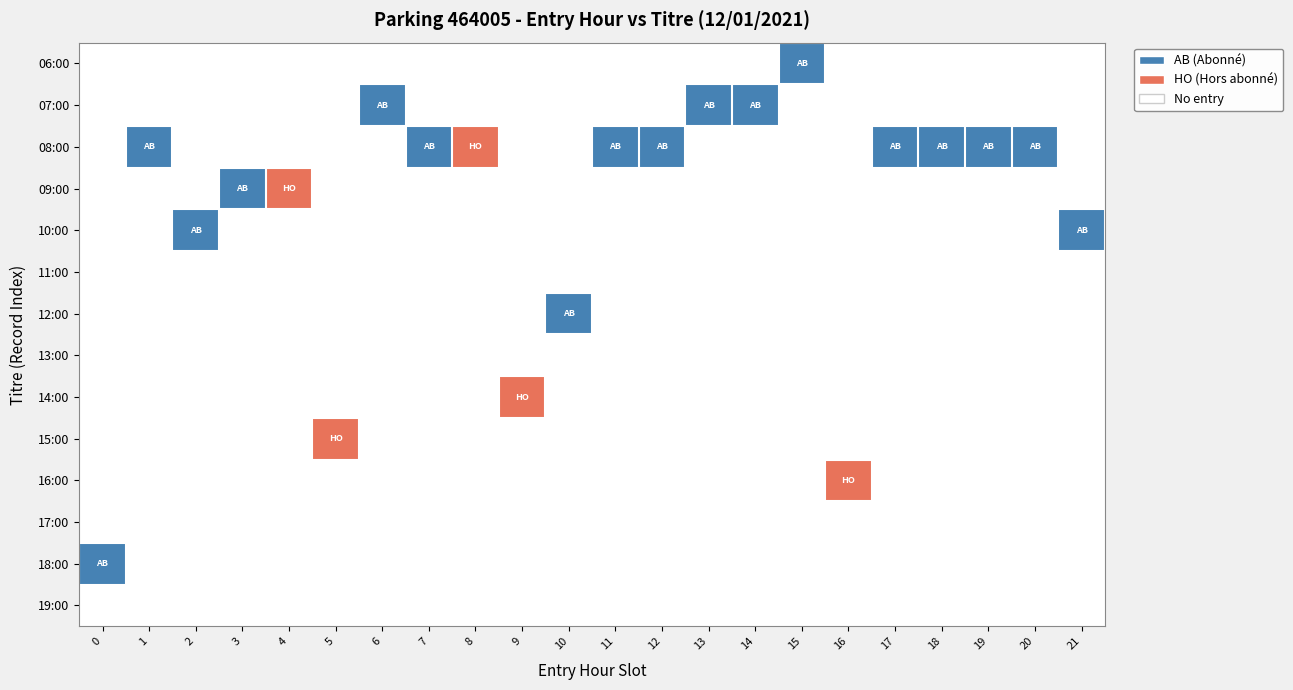

Reading left to right, transcribe all the data shown in this chart.

06:00: 0=0	1=0	2=0	3=0	4=0	5=0	6=0	7=0	8=0	9=0	10=0	11=0	12=0	13=0	14=0	15=1	16=0	17=0	18=0	19=0	20=0	21=0
07:00: 0=0	1=0	2=0	3=0	4=0	5=0	6=1	7=0	8=0	9=0	10=0	11=0	12=0	13=1	14=1	15=0	16=0	17=0	18=0	19=0	20=0	21=0
08:00: 0=0	1=1	2=0	3=0	4=0	5=0	6=0	7=1	8=2	9=0	10=0	11=1	12=1	13=0	14=0	15=0	16=0	17=1	18=1	19=1	20=1	21=0
09:00: 0=0	1=0	2=0	3=1	4=2	5=0	6=0	7=0	8=0	9=0	10=0	11=0	12=0	13=0	14=0	15=0	16=0	17=0	18=0	19=0	20=0	21=0
10:00: 0=0	1=0	2=1	3=0	4=0	5=0	6=0	7=0	8=0	9=0	10=0	11=0	12=0	13=0	14=0	15=0	16=0	17=0	18=0	19=0	20=0	21=1
11:00: 0=0	1=0	2=0	3=0	4=0	5=0	6=0	7=0	8=0	9=0	10=0	11=0	12=0	13=0	14=0	15=0	16=0	17=0	18=0	19=0	20=0	21=0
12:00: 0=0	1=0	2=0	3=0	4=0	5=0	6=0	7=0	8=0	9=0	10=1	11=0	12=0	13=0	14=0	15=0	16=0	17=0	18=0	19=0	20=0	21=0
13:00: 0=0	1=0	2=0	3=0	4=0	5=0	6=0	7=0	8=0	9=0	10=0	11=0	12=0	13=0	14=0	15=0	16=0	17=0	18=0	19=0	20=0	21=0
14:00: 0=0	1=0	2=0	3=0	4=0	5=0	6=0	7=0	8=0	9=2	10=0	11=0	12=0	13=0	14=0	15=0	16=0	17=0	18=0	19=0	20=0	21=0
15:00: 0=0	1=0	2=0	3=0	4=0	5=2	6=0	7=0	8=0	9=0	10=0	11=0	12=0	13=0	14=0	15=0	16=0	17=0	18=0	19=0	20=0	21=0
16:00: 0=0	1=0	2=0	3=0	4=0	5=0	6=0	7=0	8=0	9=0	10=0	11=0	12=0	13=0	14=0	15=0	16=2	17=0	18=0	19=0	20=0	21=0
17:00: 0=0	1=0	2=0	3=0	4=0	5=0	6=0	7=0	8=0	9=0	10=0	11=0	12=0	13=0	14=0	15=0	16=0	17=0	18=0	19=0	20=0	21=0
18:00: 0=1	1=0	2=0	3=0	4=0	5=0	6=0	7=0	8=0	9=0	10=0	11=0	12=0	13=0	14=0	15=0	16=0	17=0	18=0	19=0	20=0	21=0
19:00: 0=0	1=0	2=0	3=0	4=0	5=0	6=0	7=0	8=0	9=0	10=0	11=0	12=0	13=0	14=0	15=0	16=0	17=0	18=0	19=0	20=0	21=0